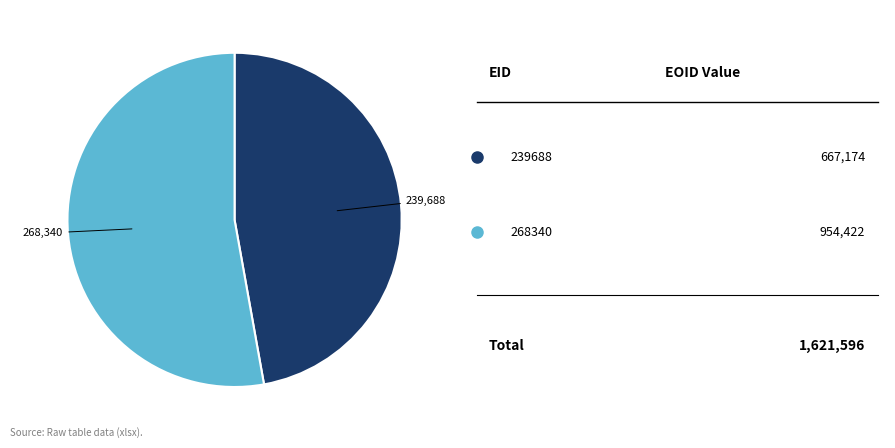

Does any single category account for the majority?

Yes